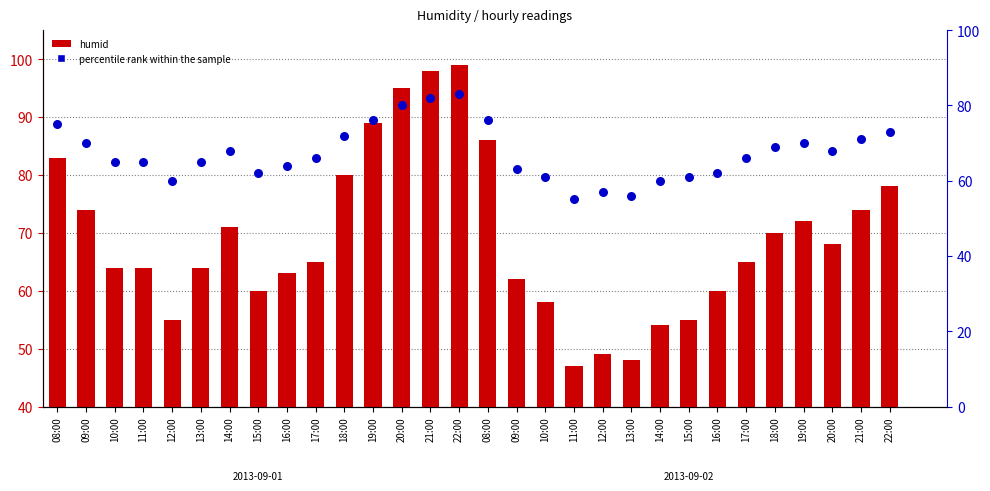

Which series reaches the maximum Y coordinate?

humid